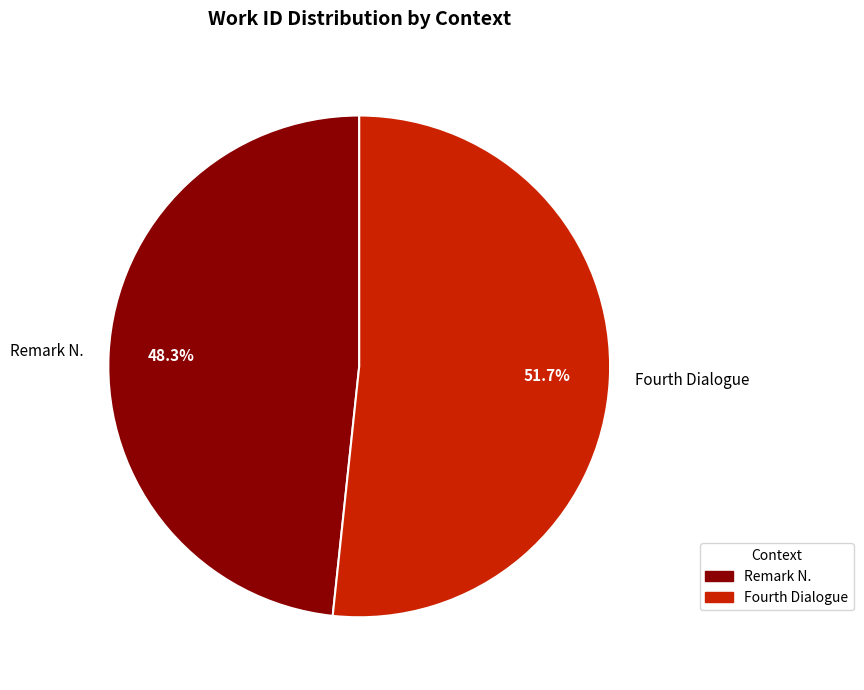

Which has a higher value, Fourth Dialogue or Remark N.?

Fourth Dialogue